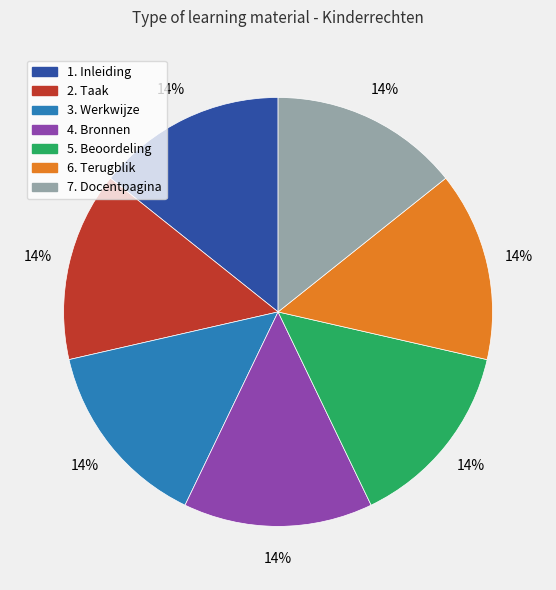

Is it true that 4. Bronnen is 14% of the pie?

True